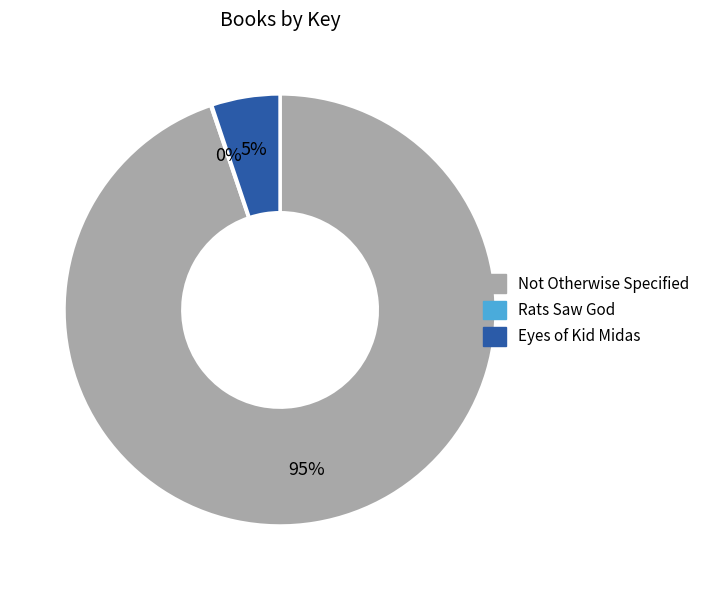

Which category has the biggest portion of the pie?

Not Otherwise Specified